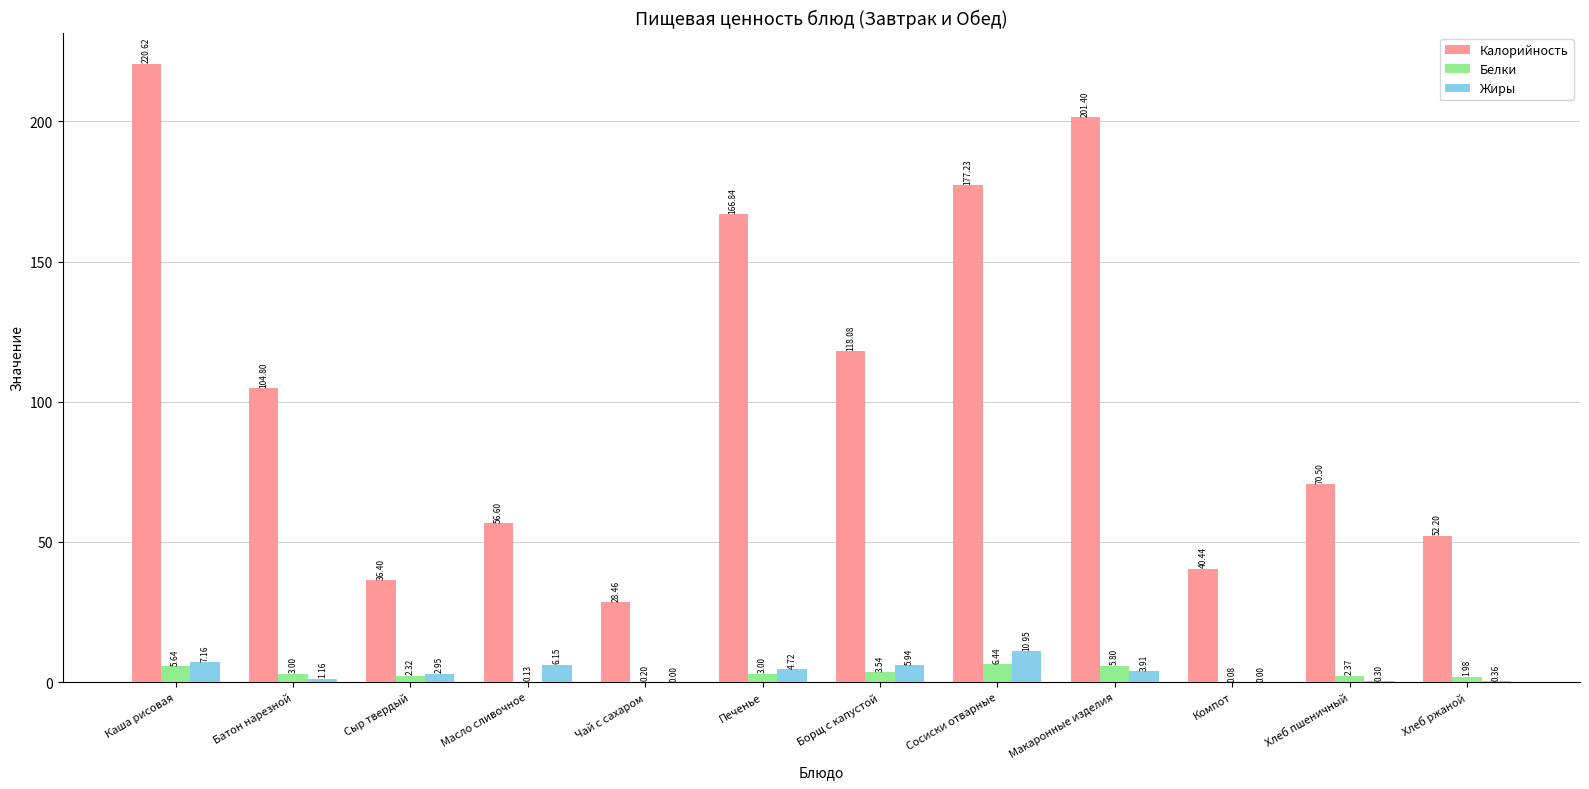

Which series changed the most between Борщ с капустой and Хлеб ржаной?

Калорийность